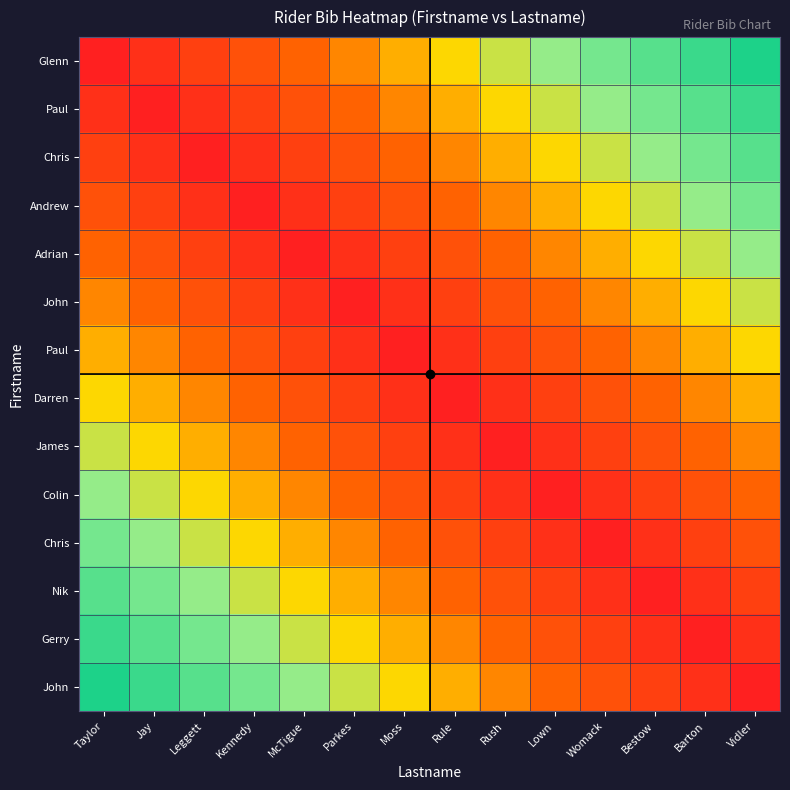

How many categories are shown in the chart?

14